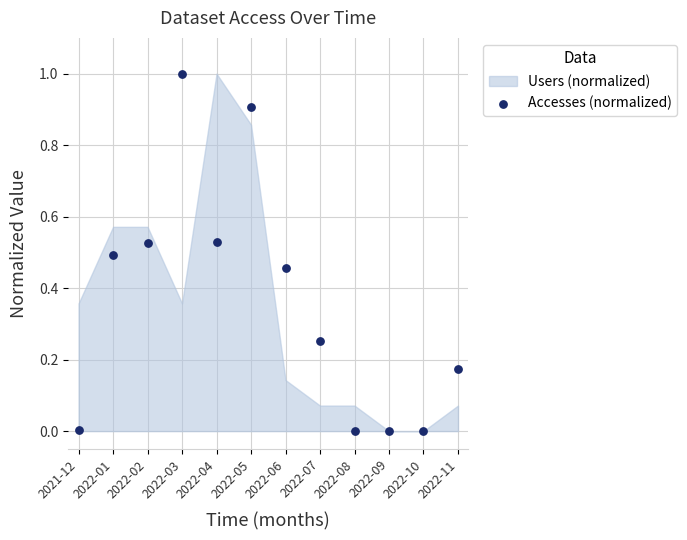

What is the average Y value?

0.4